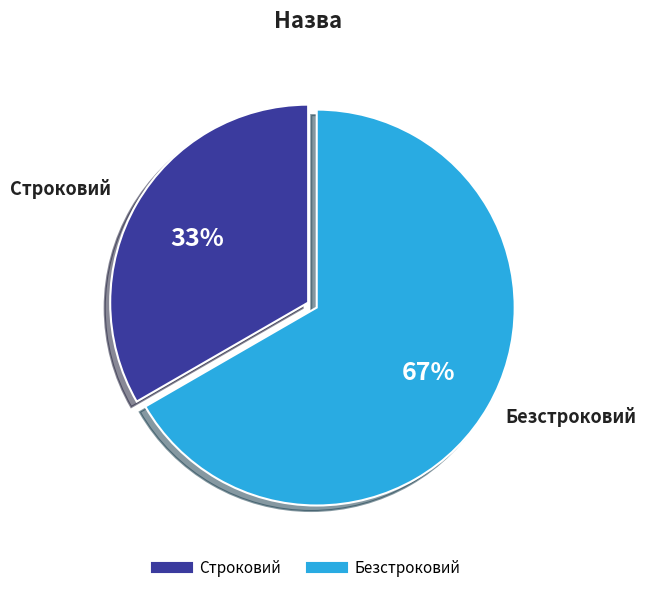

How many slices are in this pie chart?

2